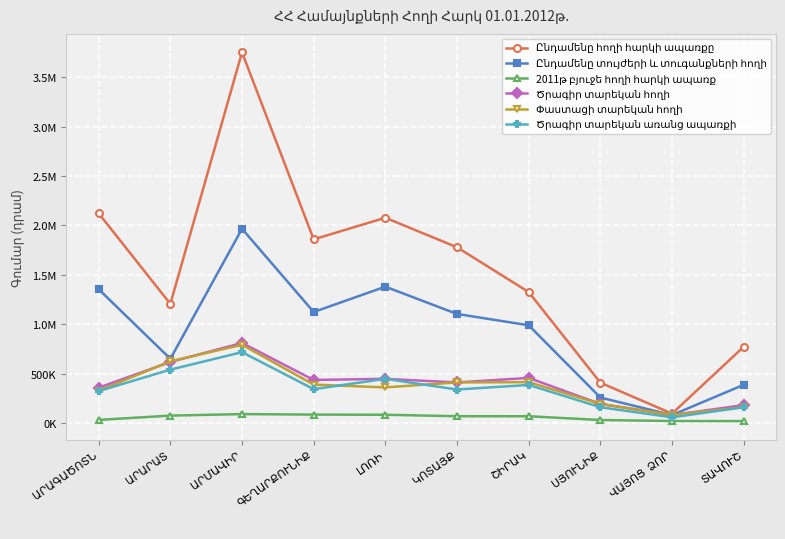

Does the chart have visible grid lines?

Yes